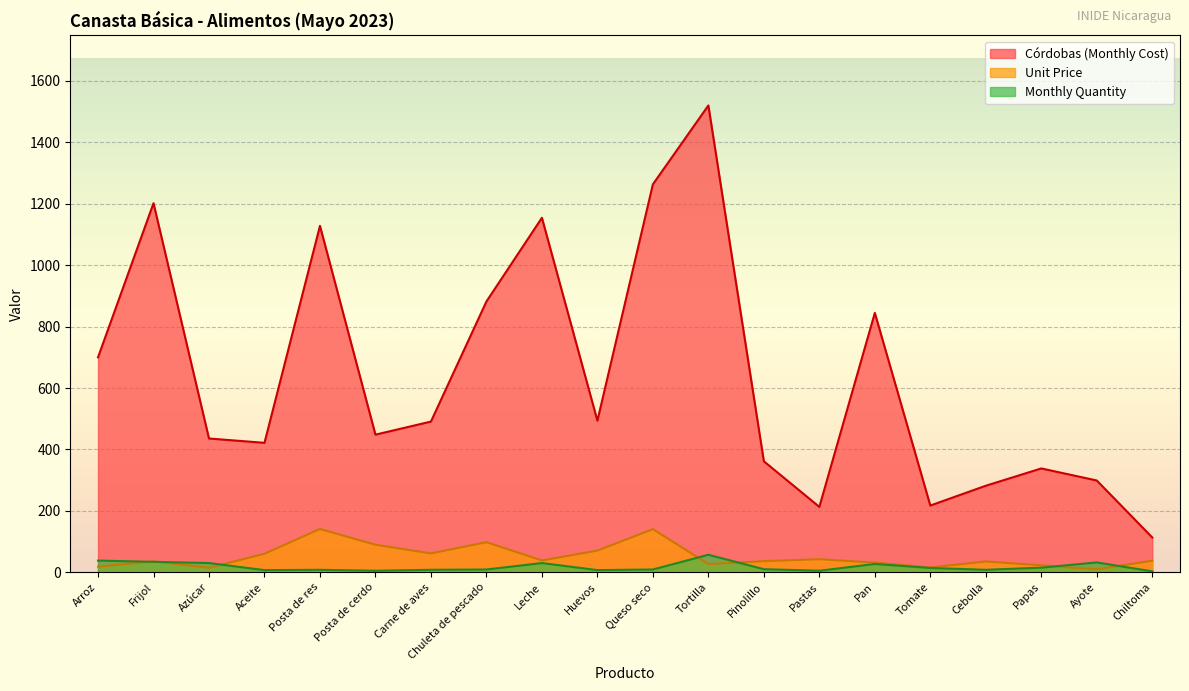

True or false: Unit Price and Córdobas (Monthly Cost) intersect in this chart.

False